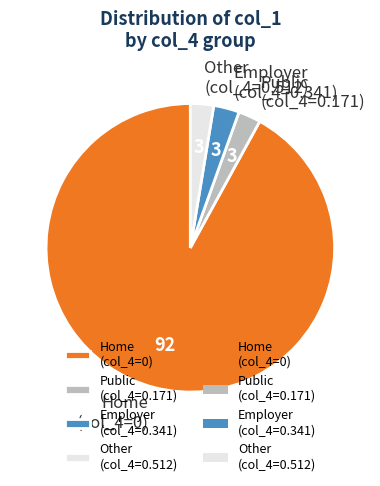

Does Public (col_4=0.171) represent more than half of the total?

No